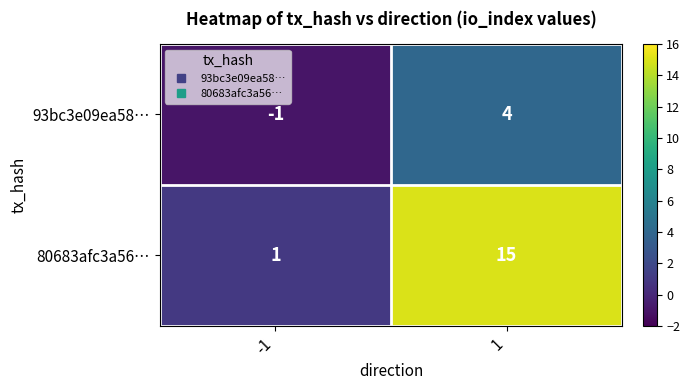

At which category is the sum across all series the highest?

1